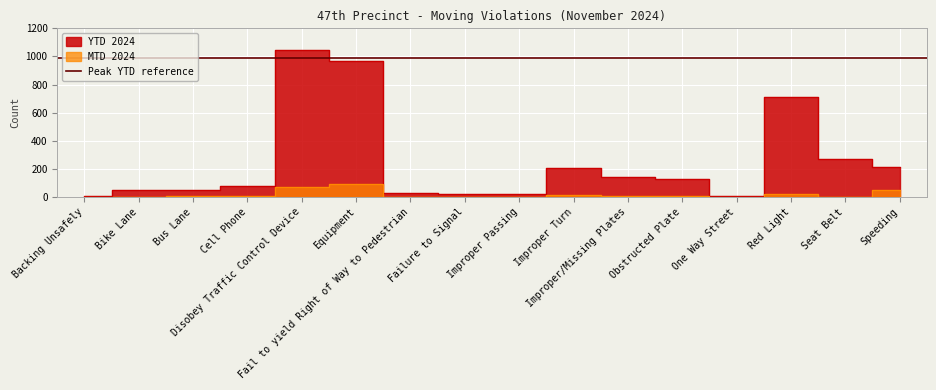

How many categories are shown in the chart?

16